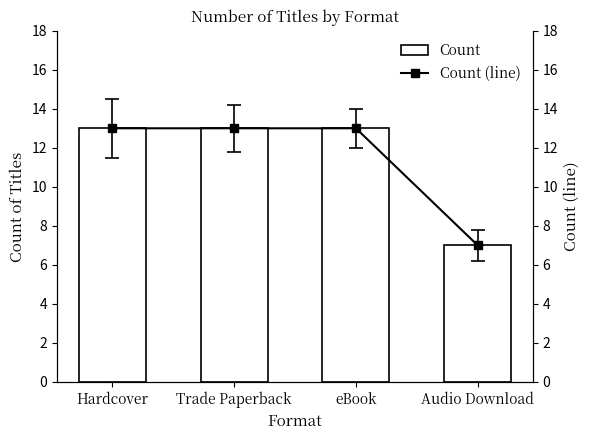

Which category has the lowest value across all series?

Audio Download